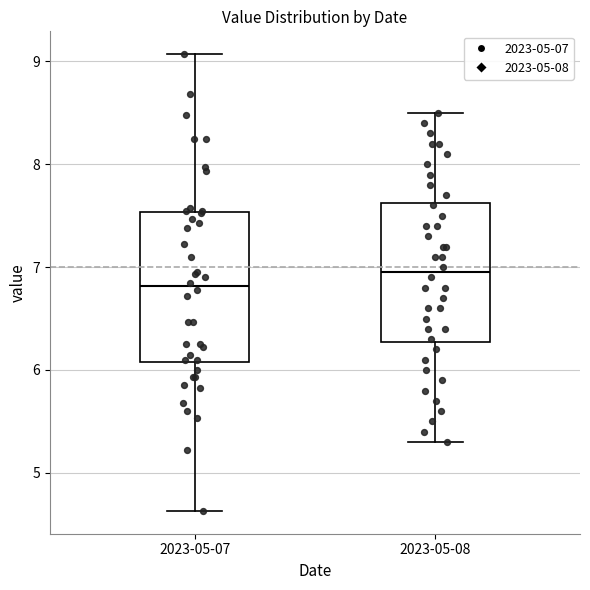

Reading left to right, transcribe this box plot: for each box, give where its median line is, the range the box spans, and where its two whiskers end, as read against the y-axis. The values are not printed on the chart, so give them approximately, as read against the axis.

2023-05-07: median 6.8, box 6.1 to 7.5, whiskers 4.6 to 9.1
2023-05-08: median 7.0, box 6.3 to 7.6, whiskers 5.3 to 8.5